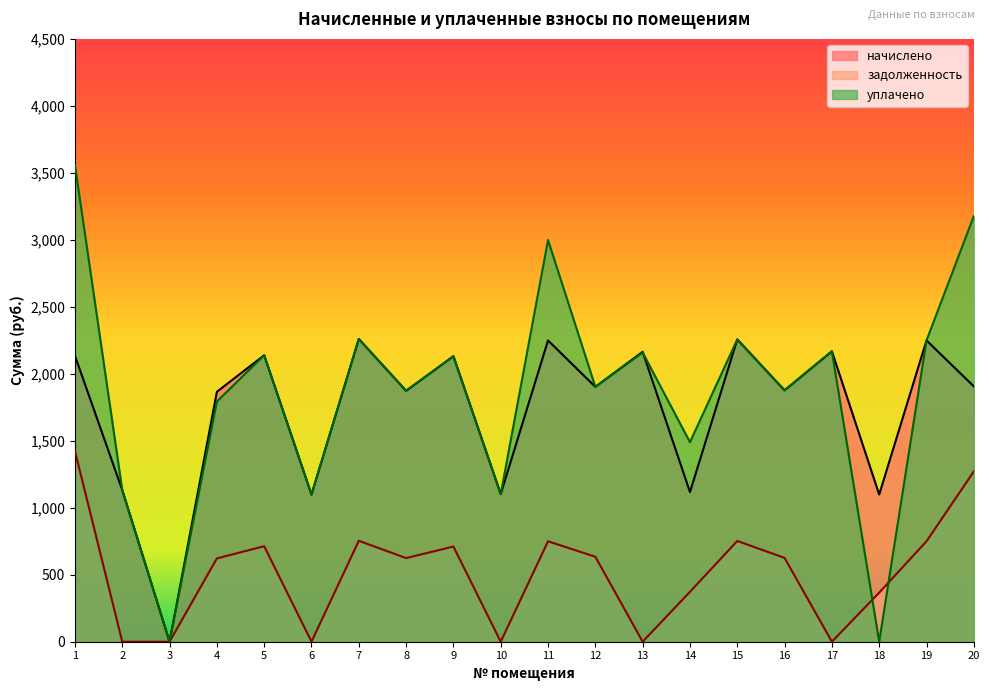

At how many categories does at least one series exceed 2340?

3